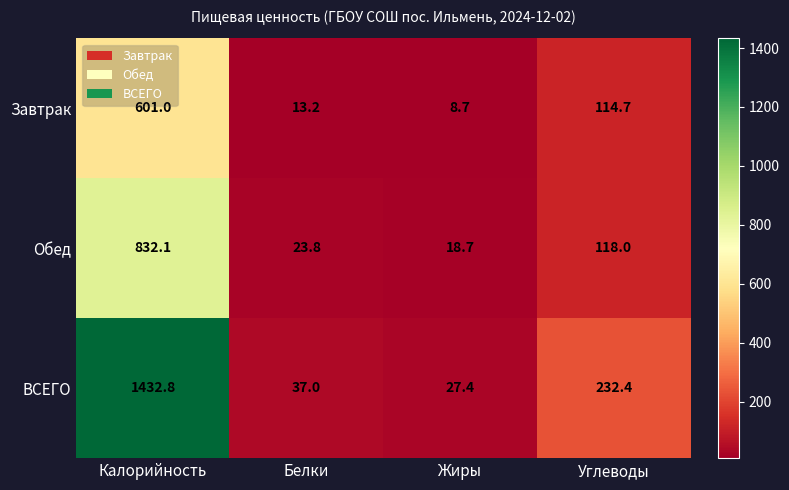

Which series has the largest range (max minus min)?

ВСЕГО